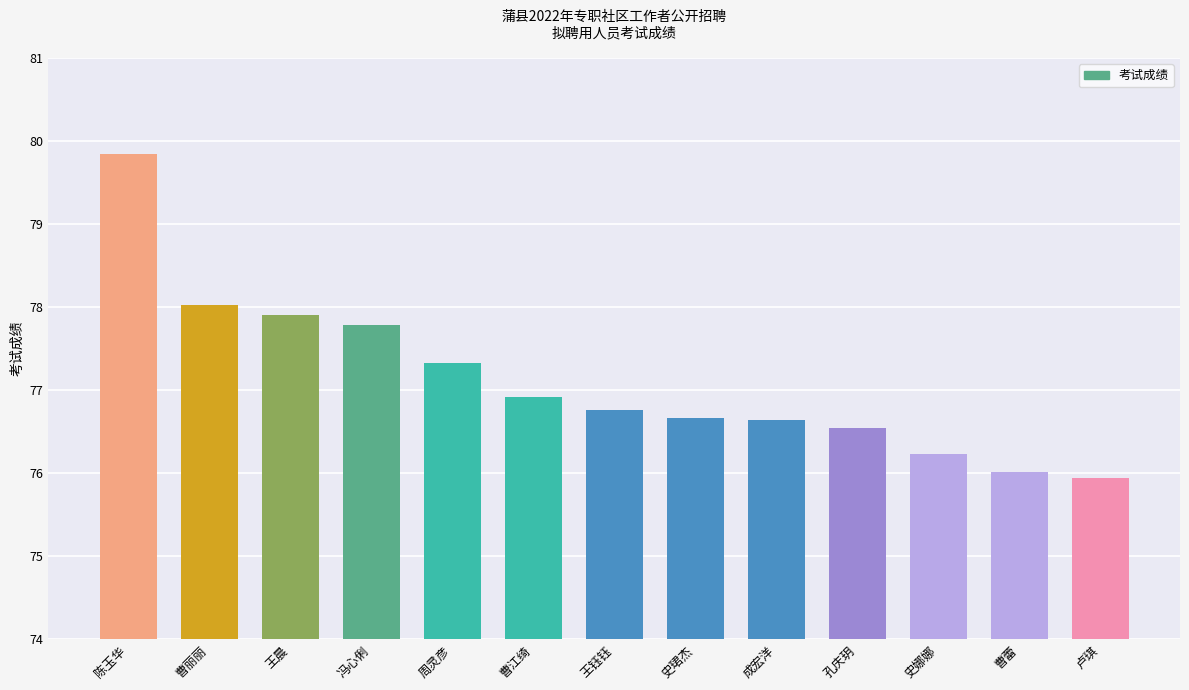

How many distinct data groups are displayed?

1